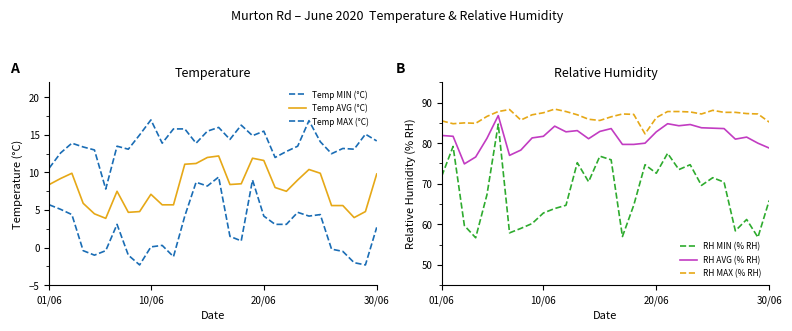

True or false: Temp MAX (°C) and Temp MIN (°C) cross at least once.

False